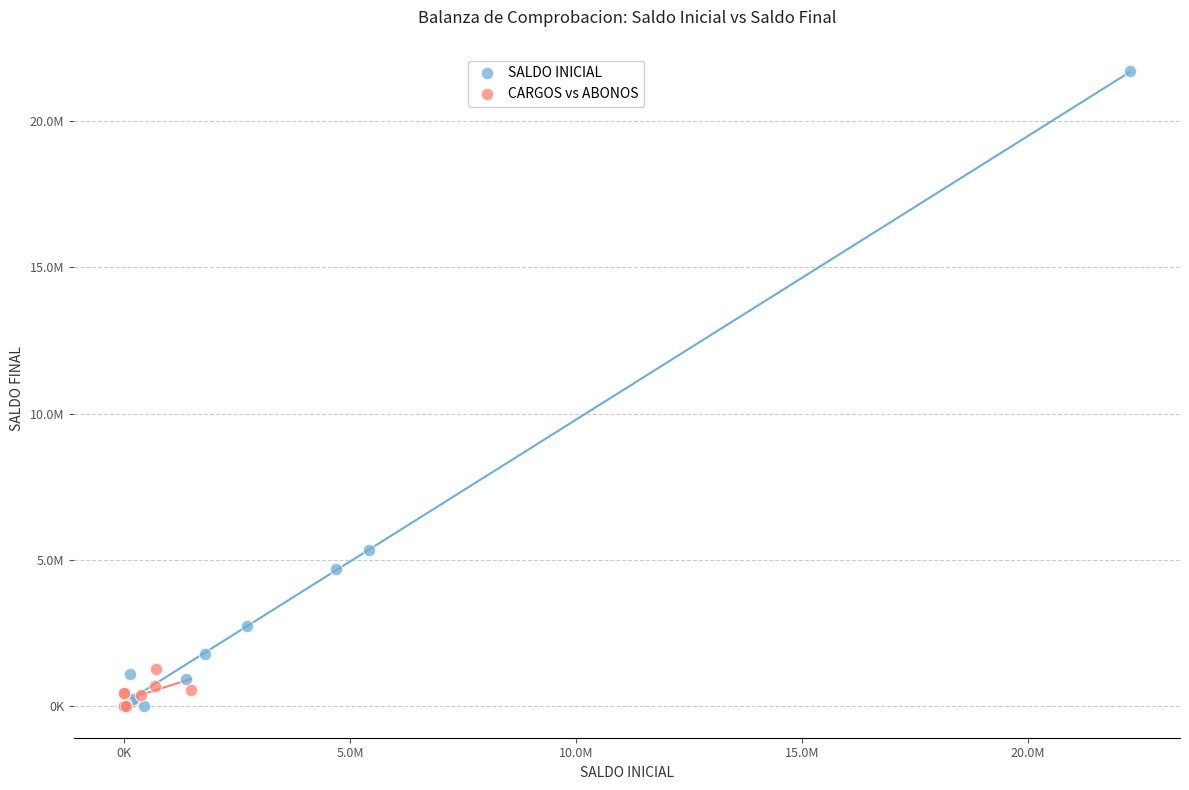

What are all the series names shown in the legend?

SALDO INICIAL, CARGOS vs ABONOS